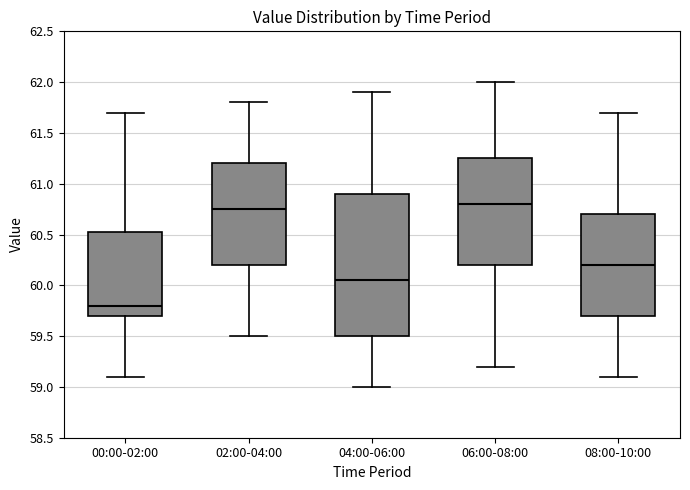

Reading left to right, transcribe this box plot: for each box, give where its median line is, the range the box spans, and where its two whiskers end, as read against the y-axis. The values are not printed on the chart, so give them approximately, as read against the axis.

00:00-02:00: median 59.80, box 59.70 to 60.55, whiskers 59.10 to 61.70
02:00-04:00: median 60.75, box 60.20 to 61.20, whiskers 59.50 to 61.80
04:00-06:00: median 60.05, box 59.50 to 60.90, whiskers 59.00 to 61.90
06:00-08:00: median 60.80, box 60.20 to 61.25, whiskers 59.20 to 62.00
08:00-10:00: median 60.20, box 59.70 to 60.70, whiskers 59.10 to 61.70